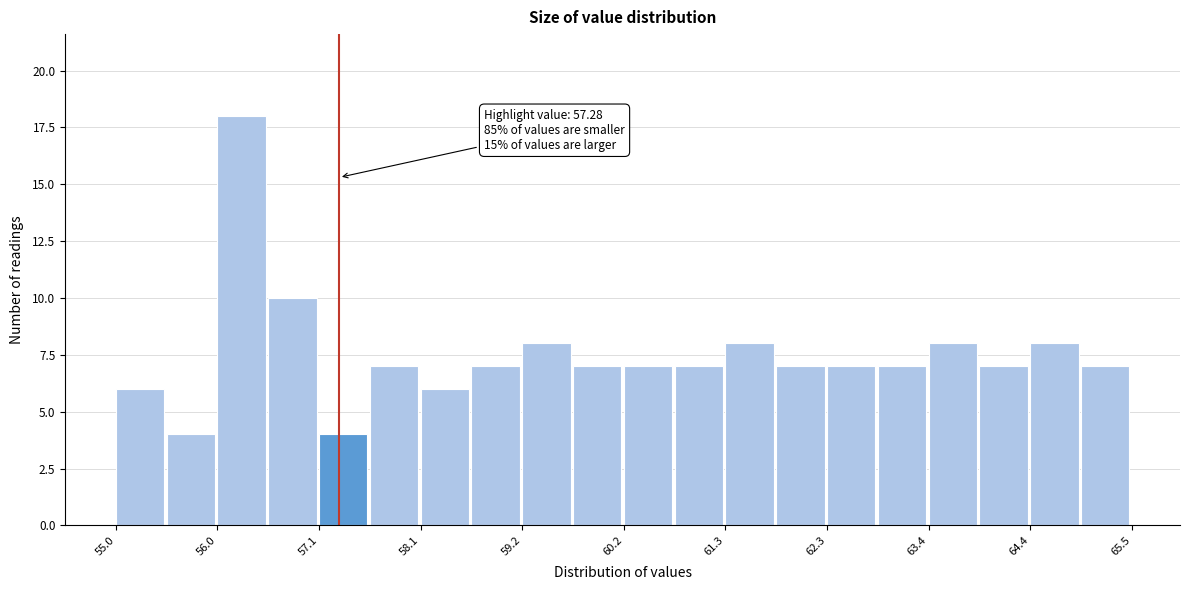

Read against the x-axis, roughly where is the centre of the tallest bar?

56.2